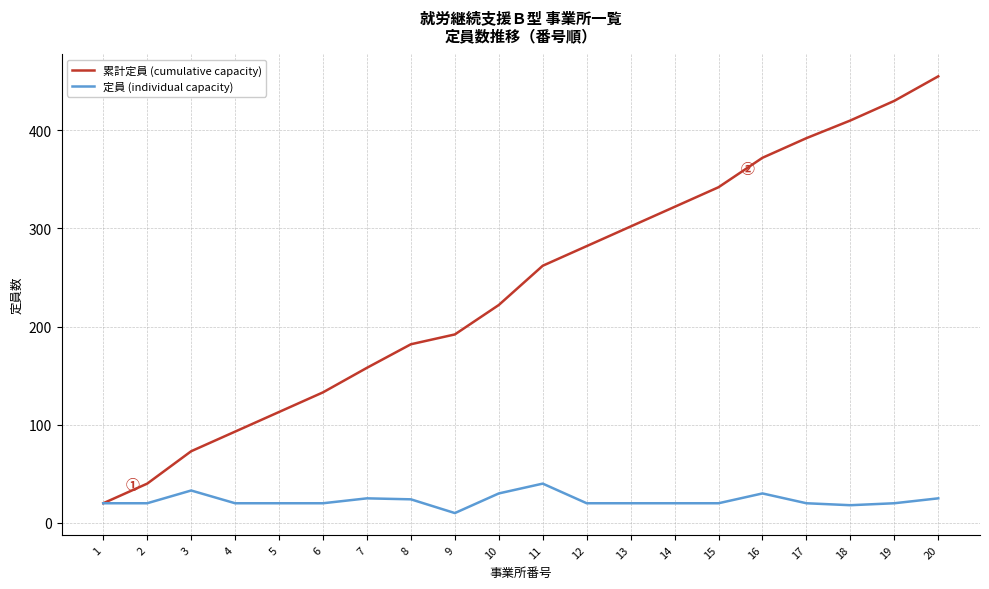

Between 1 and 7, which series saw the biggest shift?

累計定員 (cumulative capacity)